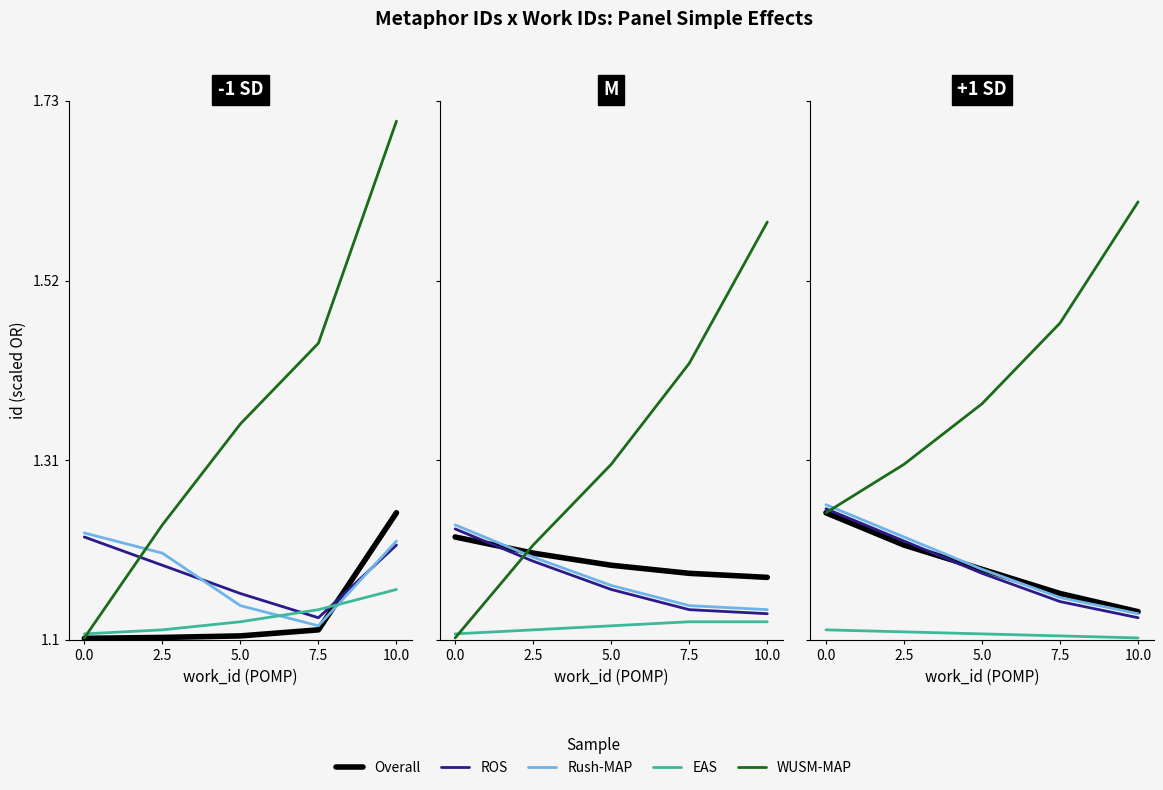

True or false: ROS and Overall cross at least once.

True